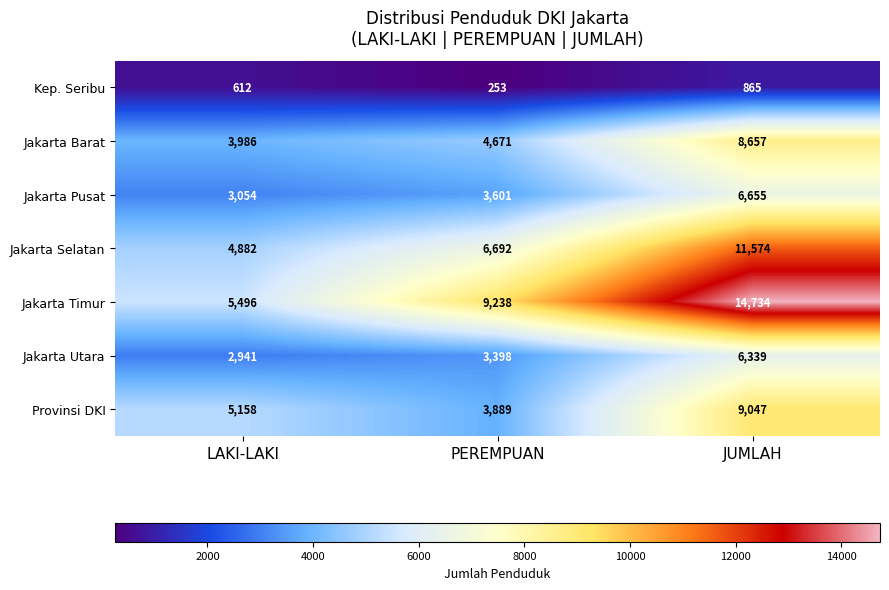

What is the sum of the Provinsi DKI values at PEREMPUAN and JUMLAH?

12936